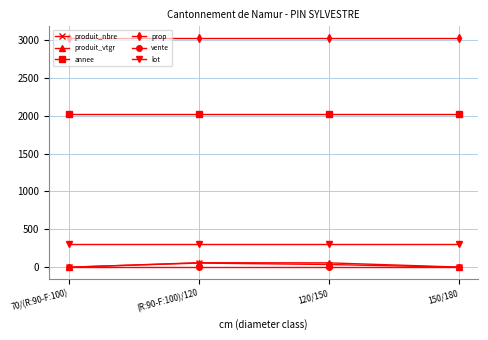

True or false: annee has a value of 2023.0 at 70/(R:90-F:100).

True